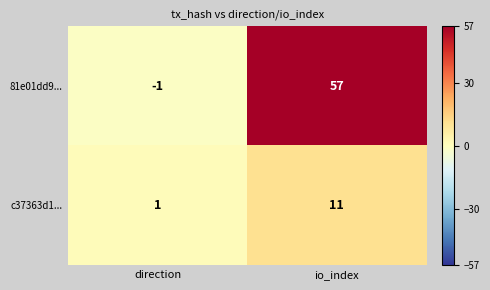

What value does the c37363d1... series have at io_index?

11